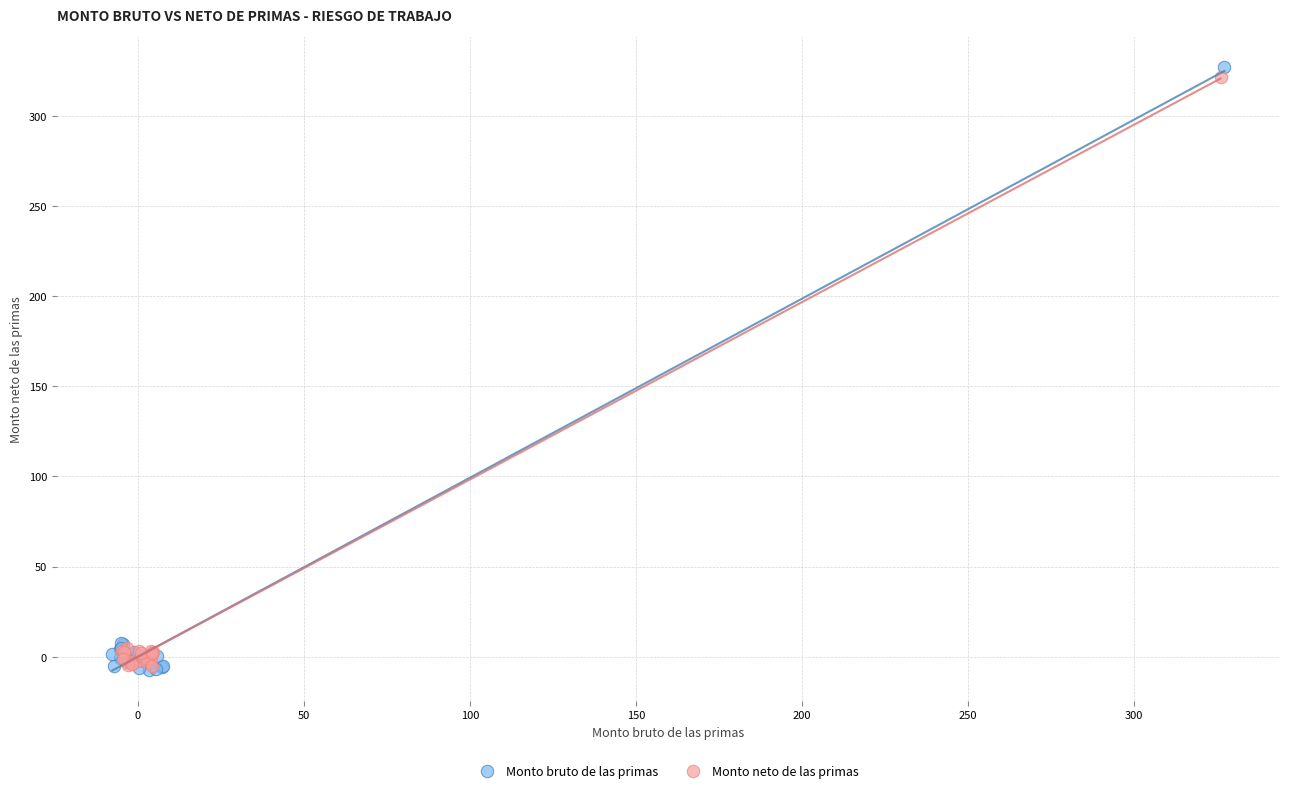

Which series has the largest Y range (max minus min)?

Monto bruto de las primas